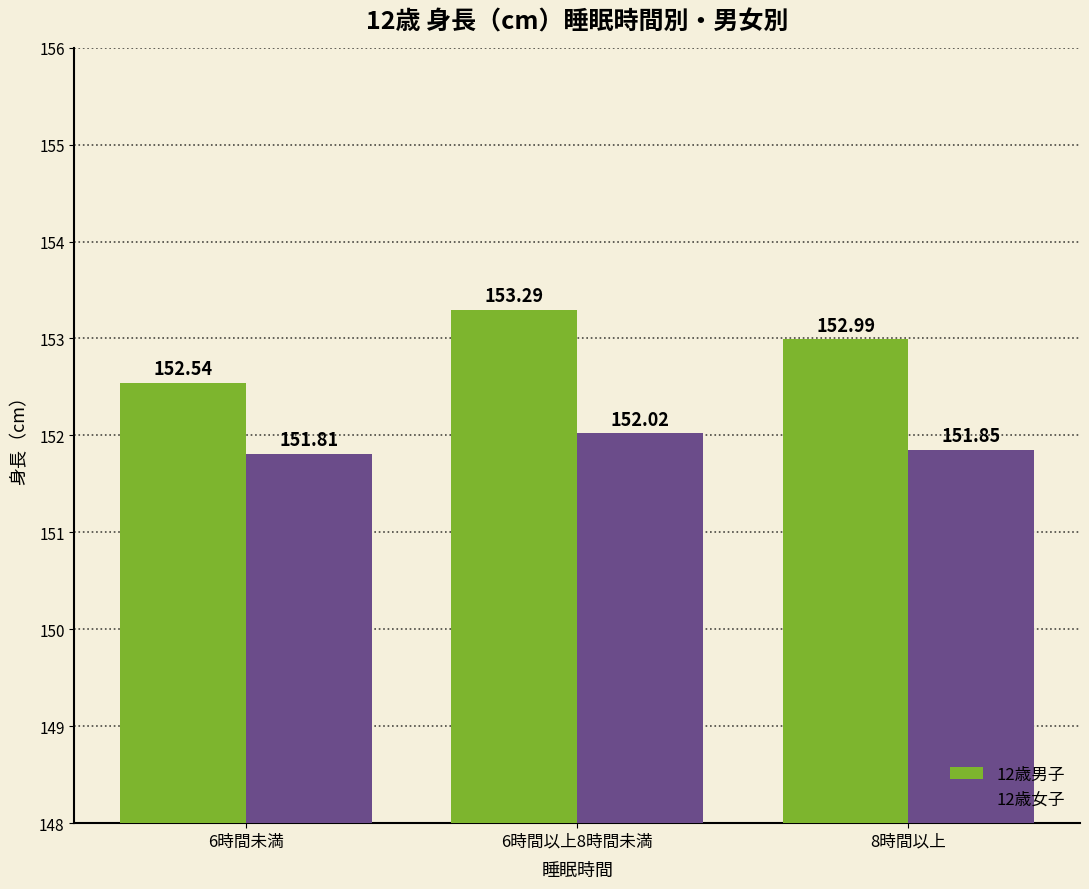

What is the sum of all 12歳男子 values?

458.8